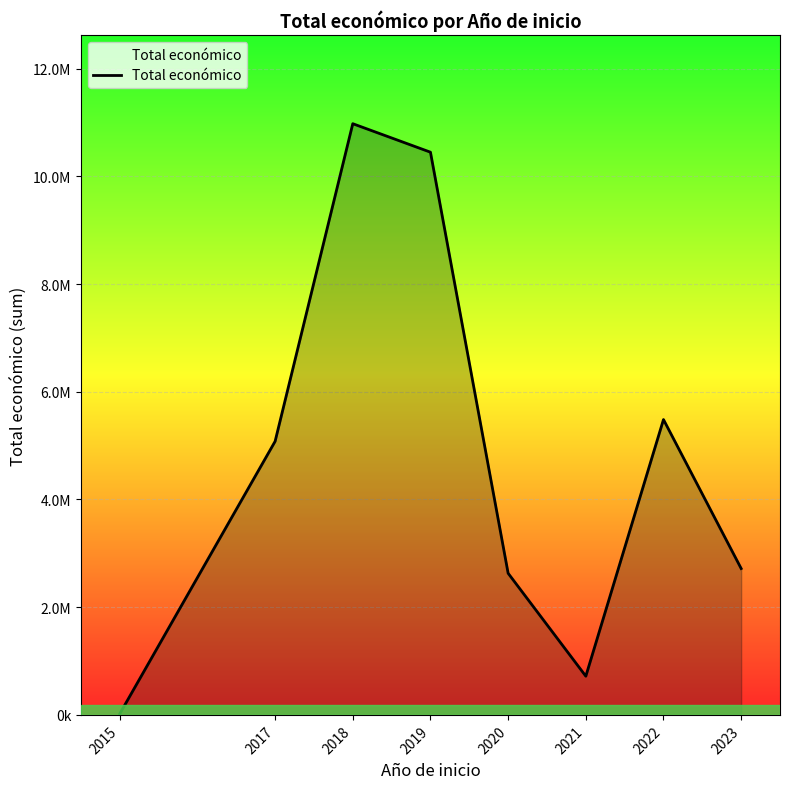

What is the approximate value at 2017, to the nearest 50?

5079300